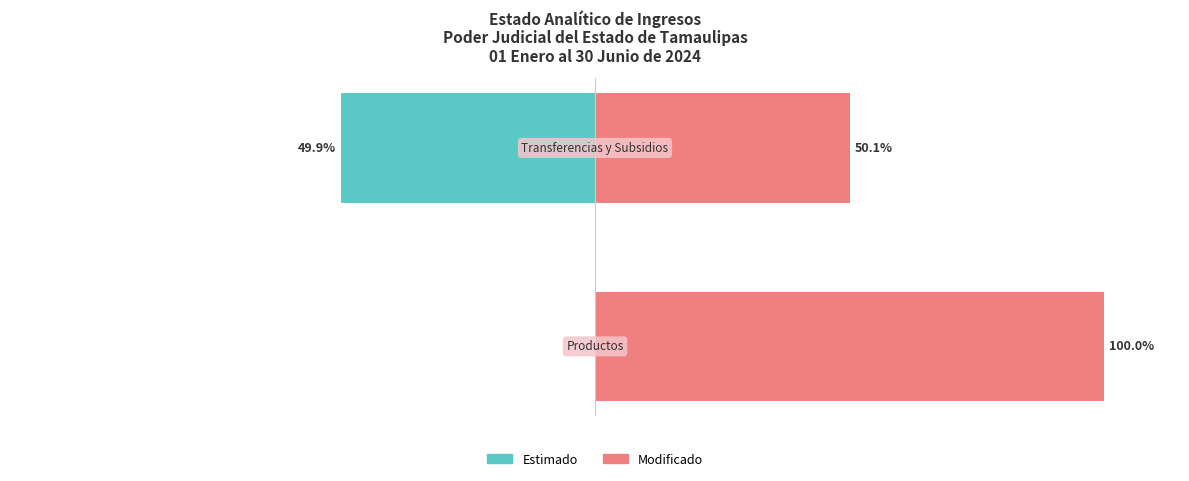

How many distinct data groups are displayed?

2